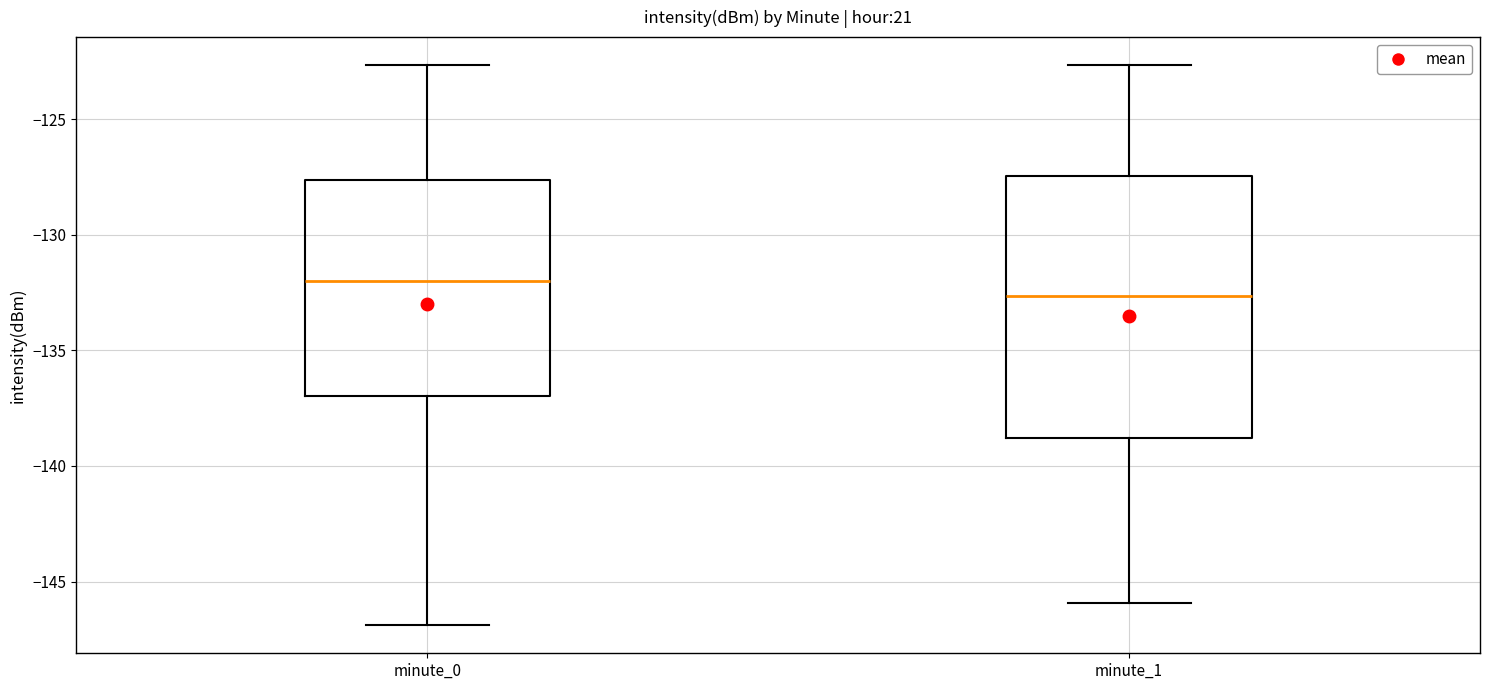

Comparing the boxes themselves (not the whiskers), which one is the tallest?

minute_1